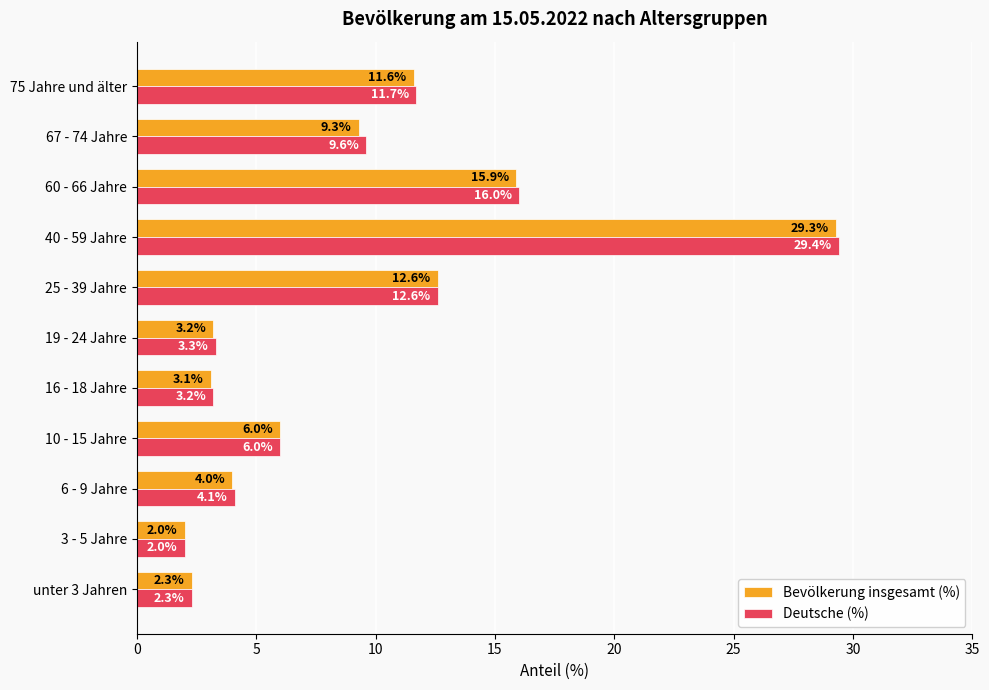

True or false: Deutsche (%) has a value of 3.2 at 16 - 18 Jahre.

True